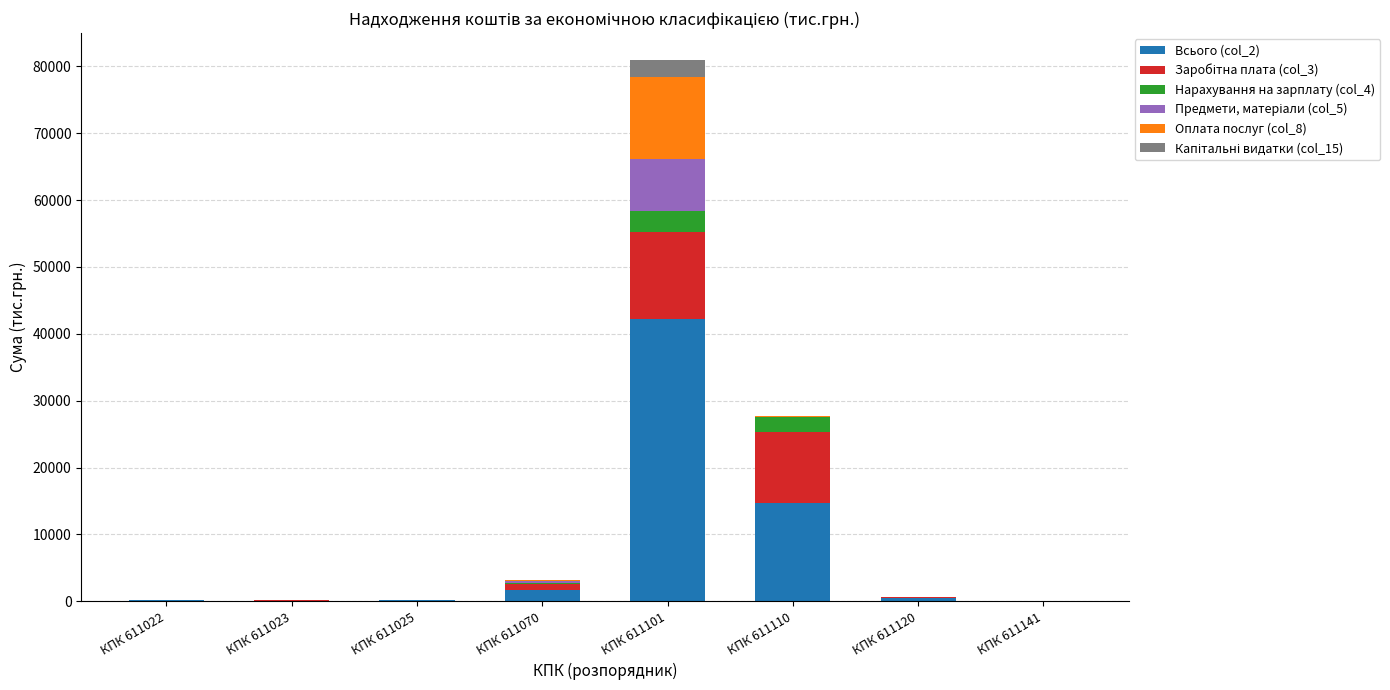

At which category is the sum across all series the highest?

КПК 611101